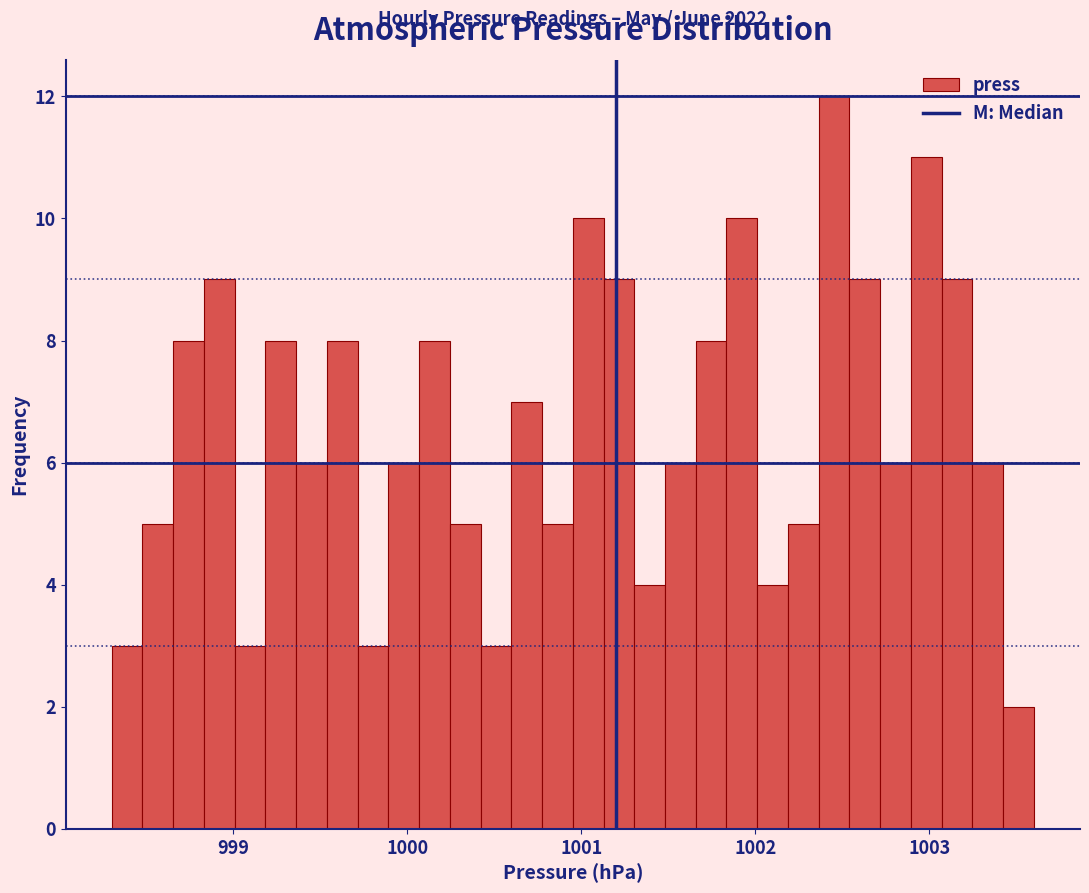

Read against the x-axis, roughly where is the centre of the tallest bar?

1002.5